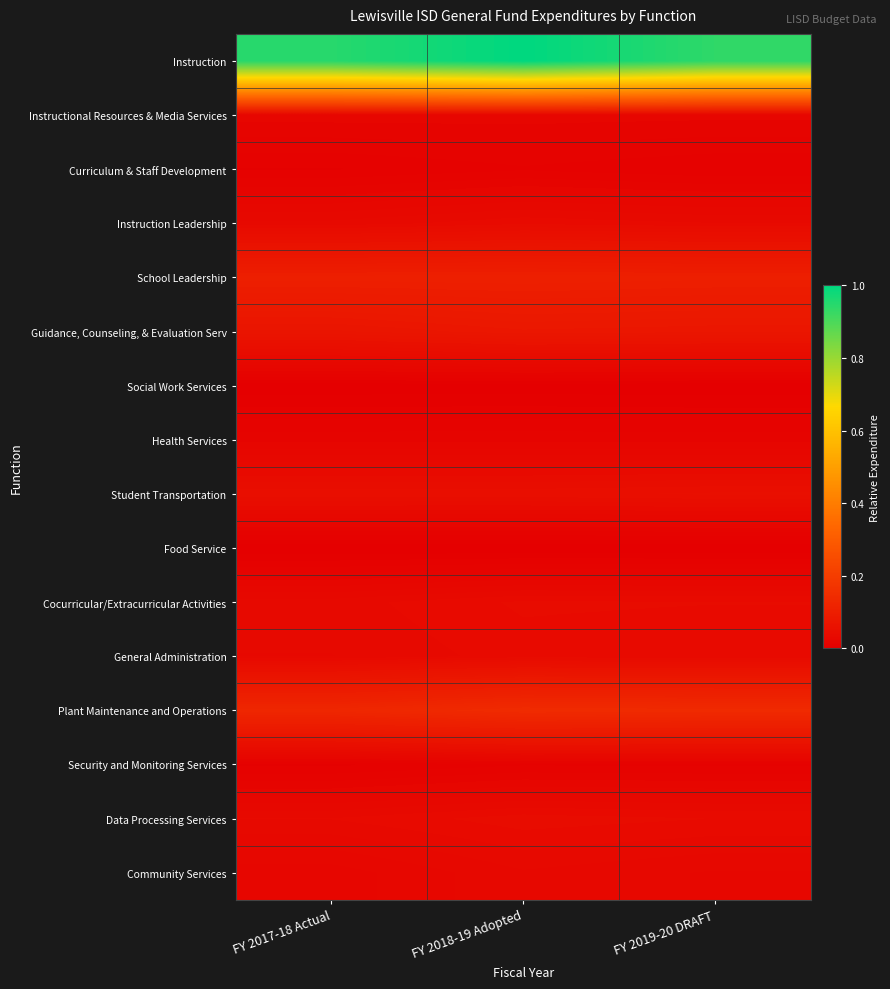

Reading right to left, list all the values displayed in this chart.

Instruction: FY 2019-20 DRAFT=0.9	FY 2018-19 Adopted=1.0	FY 2017-18 Actual=0.9
Instructional Resources & Media Services: FY 2019-20 DRAFT=0.0	FY 2018-19 Adopted=0.0	FY 2017-18 Actual=0.0
Curriculum & Staff Development: FY 2019-20 DRAFT=0.0	FY 2018-19 Adopted=0.0	FY 2017-18 Actual=0.0
Instruction Leadership: FY 2019-20 DRAFT=0.0	FY 2018-19 Adopted=0.0	FY 2017-18 Actual=0.0
School Leadership: FY 2019-20 DRAFT=0.1	FY 2018-19 Adopted=0.1	FY 2017-18 Actual=0.1
Guidance, Counseling, & Evaluation Serv: FY 2019-20 DRAFT=0.1	FY 2018-19 Adopted=0.1	FY 2017-18 Actual=0.1
Social Work Services: FY 2019-20 DRAFT=0.0	FY 2018-19 Adopted=0.0	FY 2017-18 Actual=0.0
Health Services: FY 2019-20 DRAFT=0.0	FY 2018-19 Adopted=0.0	FY 2017-18 Actual=0.0
Student Transportation: FY 2019-20 DRAFT=0.1	FY 2018-19 Adopted=0.0	FY 2017-18 Actual=0.0
Food Service: FY 2019-20 DRAFT=0.0	FY 2018-19 Adopted=0.0	FY 2017-18 Actual=0.0
Cocurricular/Extracurricular Activities: FY 2019-20 DRAFT=0.0	FY 2018-19 Adopted=0.0	FY 2017-18 Actual=0.0
General Administration: FY 2019-20 DRAFT=0.0	FY 2018-19 Adopted=0.0	FY 2017-18 Actual=0.0
Plant Maintenance and Operations: FY 2019-20 DRAFT=0.1	FY 2018-19 Adopted=0.1	FY 2017-18 Actual=0.1
Security and Monitoring Services: FY 2019-20 DRAFT=0.0	FY 2018-19 Adopted=0.0	FY 2017-18 Actual=0.0
Data Processing Services: FY 2019-20 DRAFT=0.0	FY 2018-19 Adopted=0.0	FY 2017-18 Actual=0.0
Community Services: FY 2019-20 DRAFT=0.0	FY 2018-19 Adopted=0.0	FY 2017-18 Actual=0.0